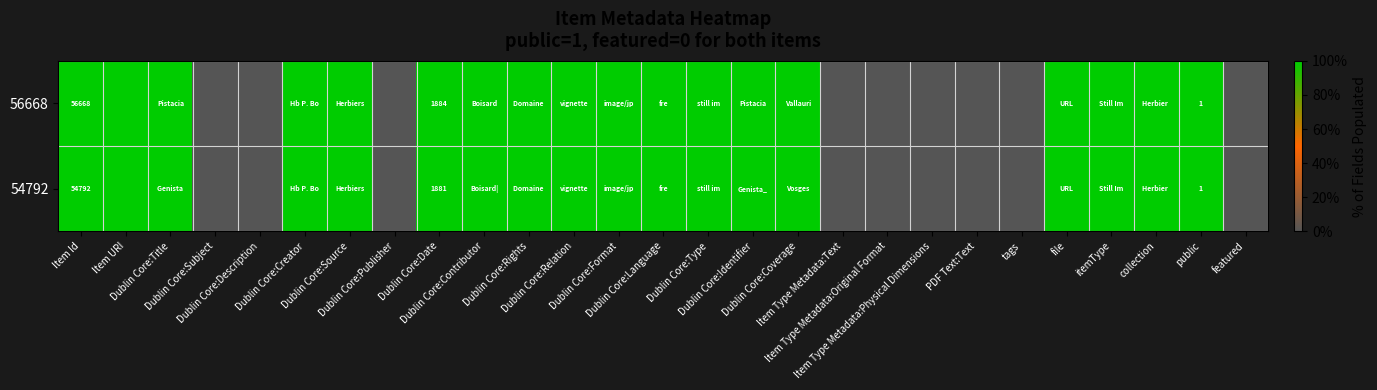

Rank the series by their maximum value, from highest to lowest.

56668, 54792